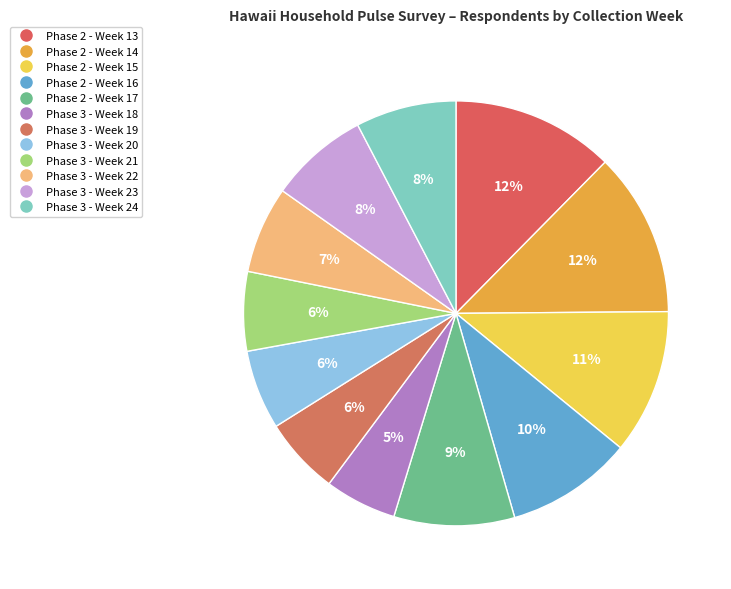

Does Phase 3 - Week 20 represent more than half of the total?

No